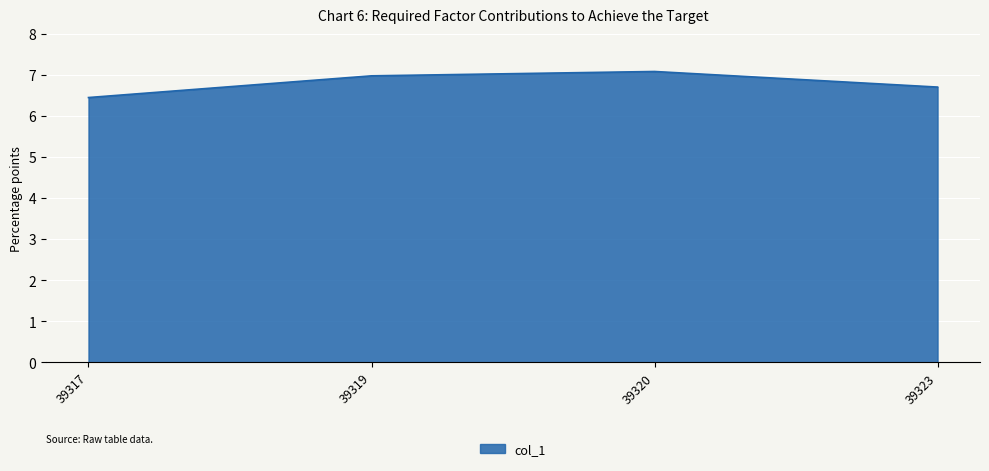

What is the difference between the maximum and minimum values?

0.6